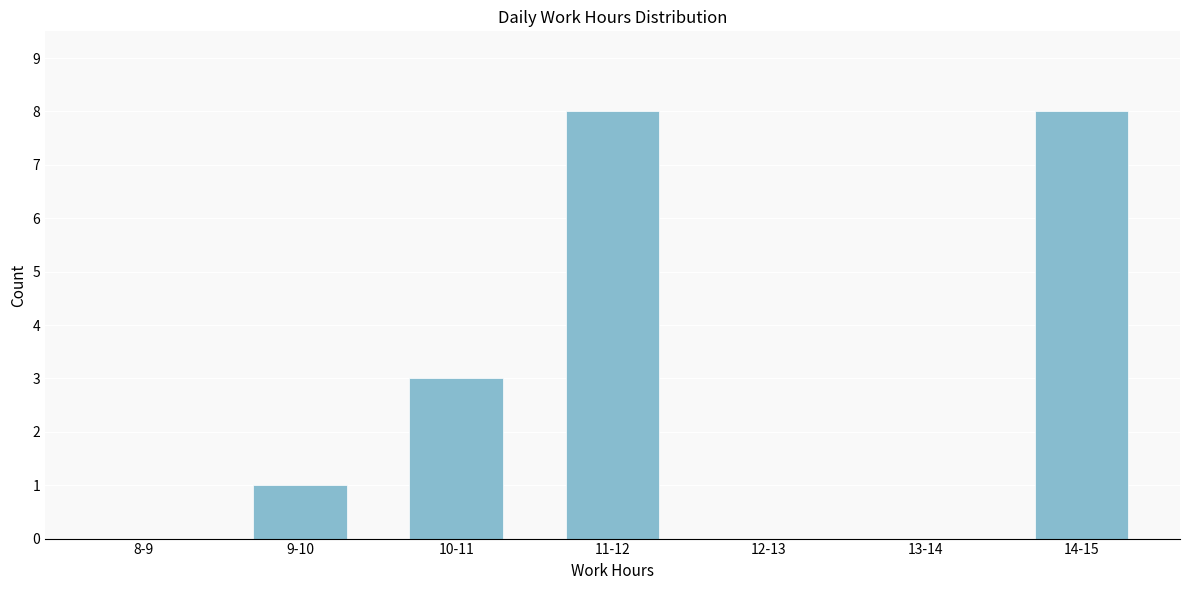

Reading right to left, extract all data points from this chart.

14-15=8	13-14=0	12-13=0	11-12=8	10-11=3	9-10=1	8-9=0